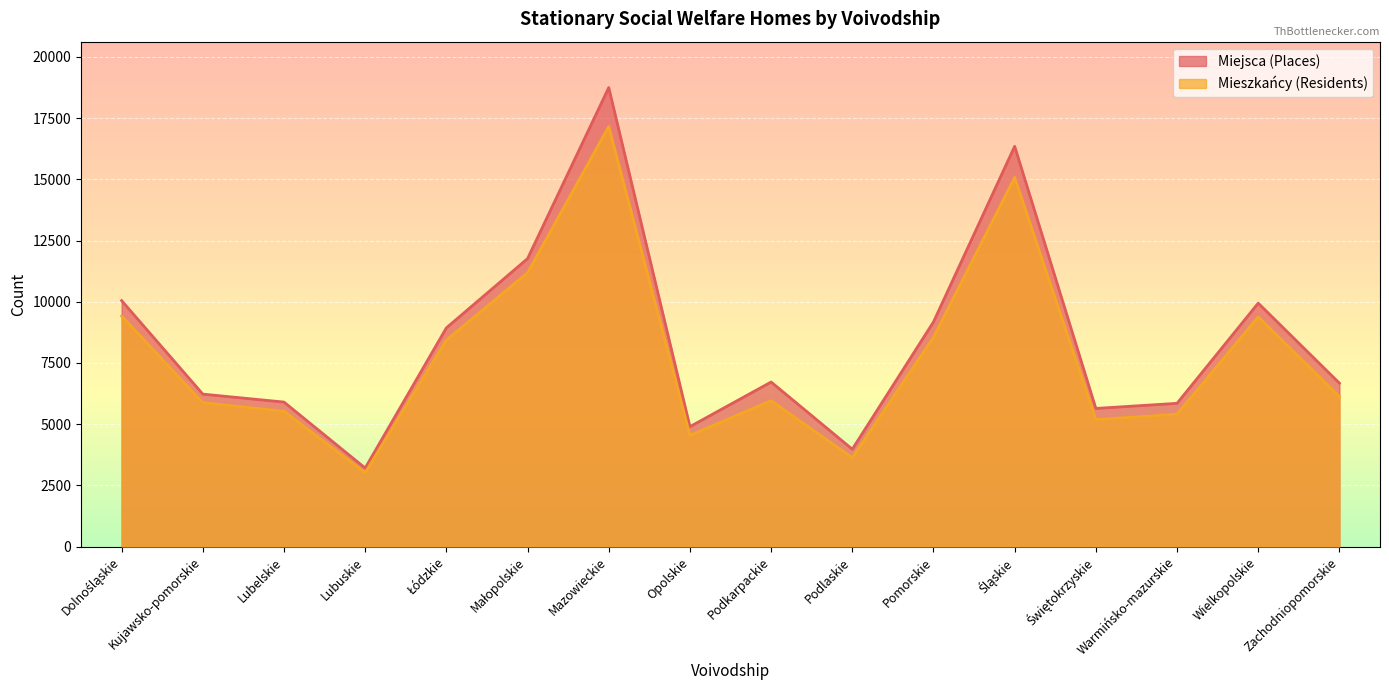

What is the difference between the second highest and second lowest values in the Mieszkańcy (Residents) series?

11444